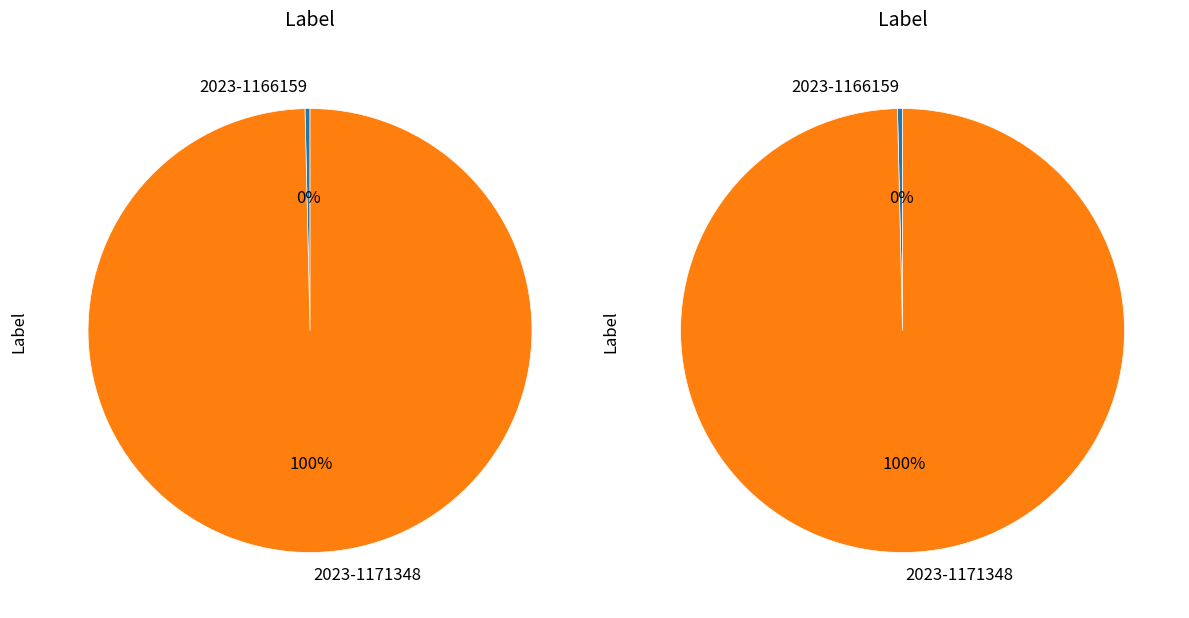

Rank the categories by value from lowest to highest.

2023-1166159, 2023-1171348